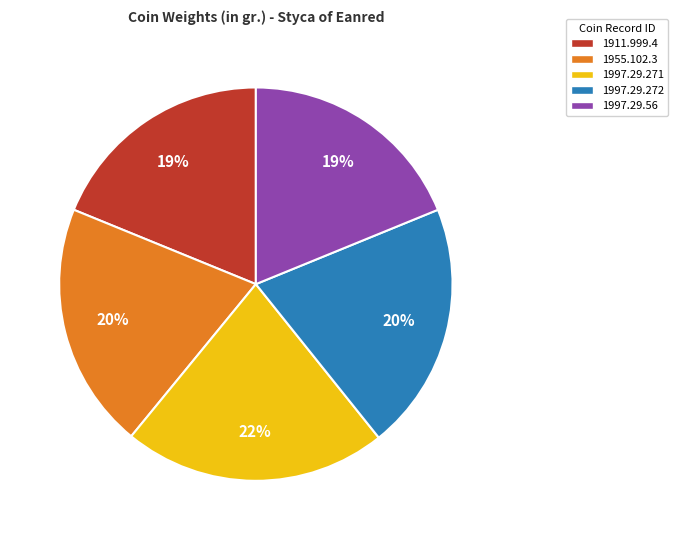

Between 1911.999.4 and 1955.102.3, which is larger?

1955.102.3